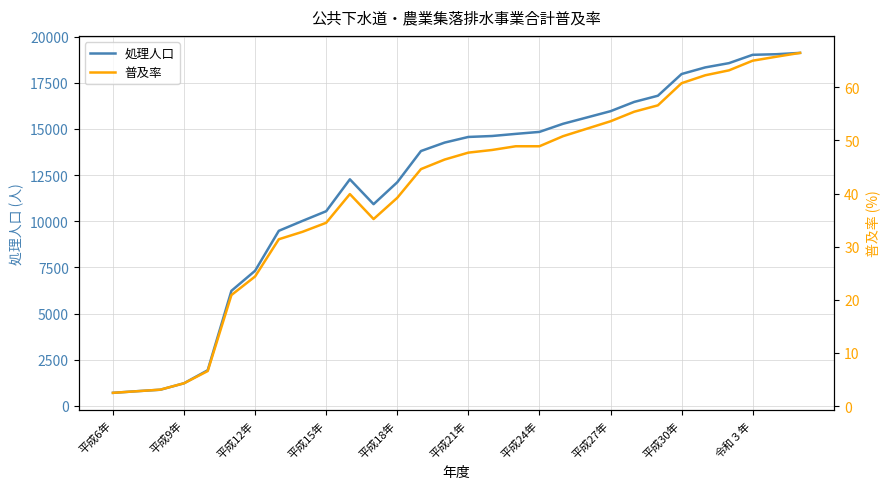

What is the highest value of the 処理人口 series?

19115